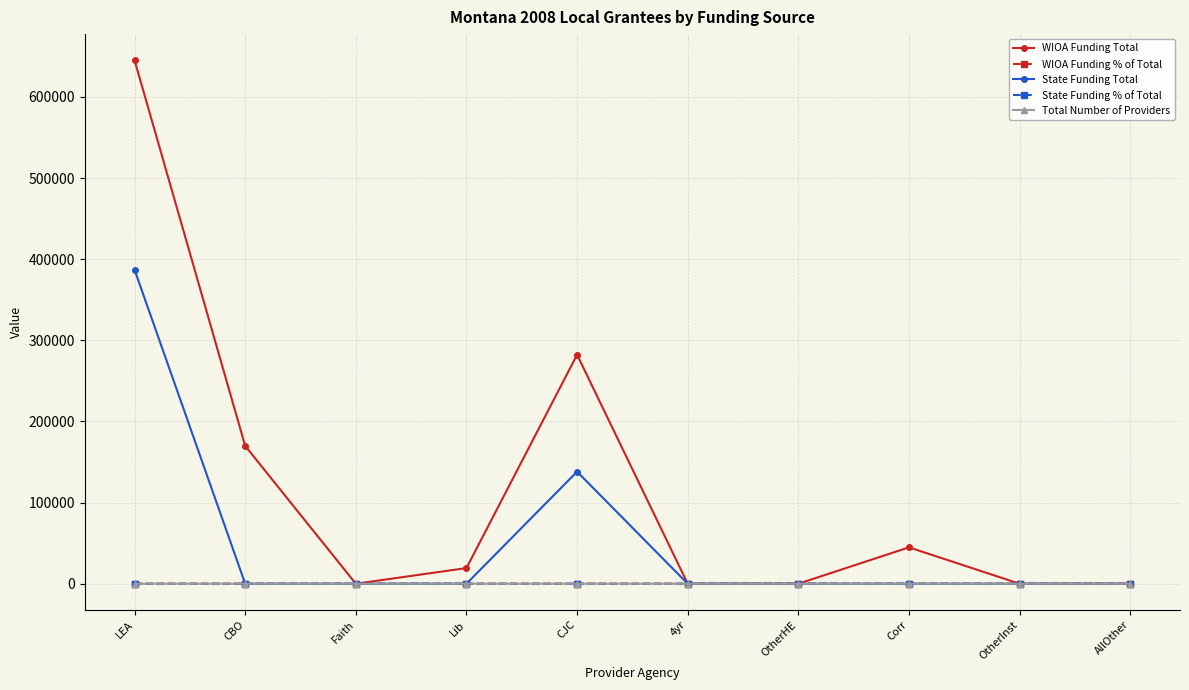

At which category is the sum across all series the highest?

LEA